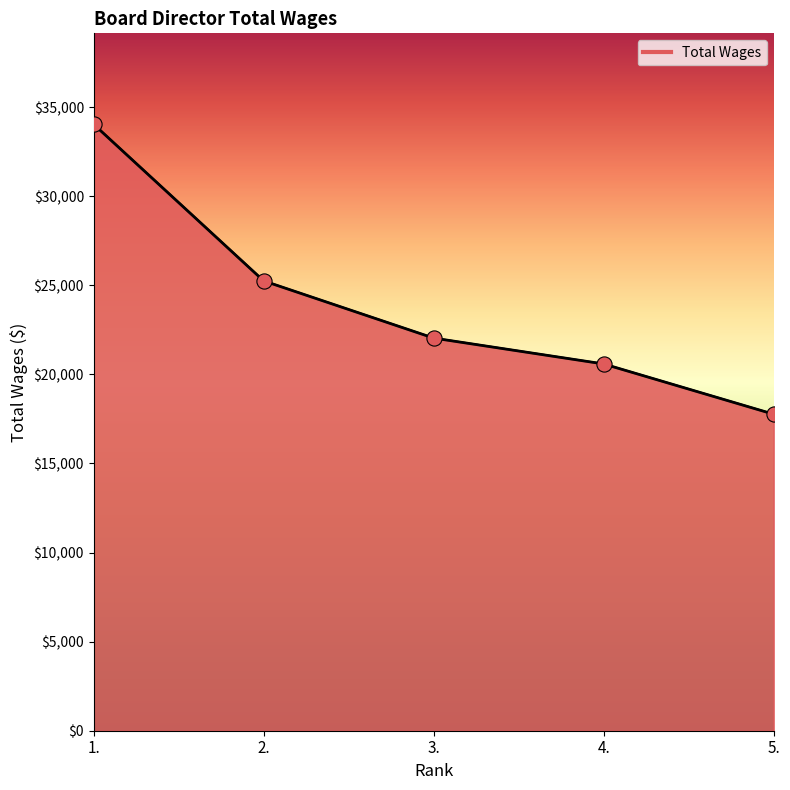

What is the change in value from 3. to 4.?

-1452